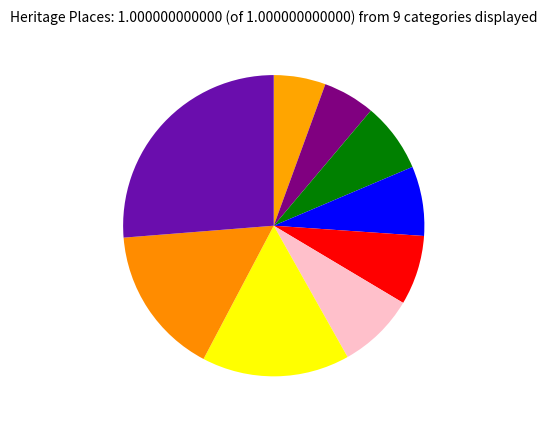

Which category has the smallest portion of the pie?

Linton Cemetery